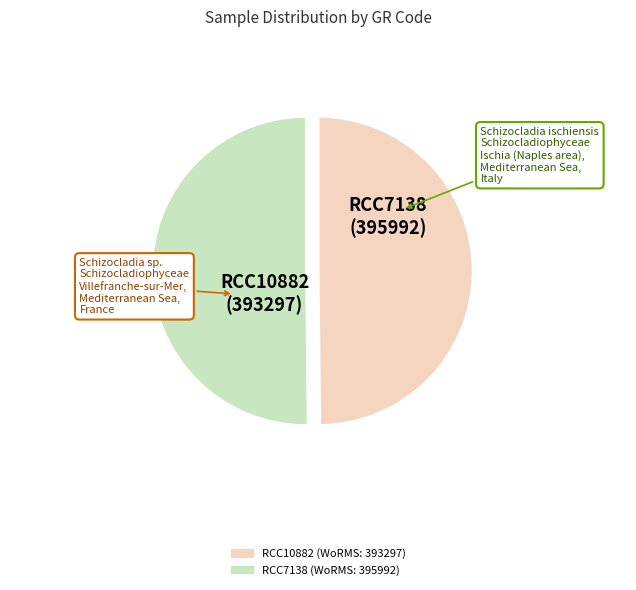

Do RCC7138 and RCC10882 together represent more than half of the pie?

Yes